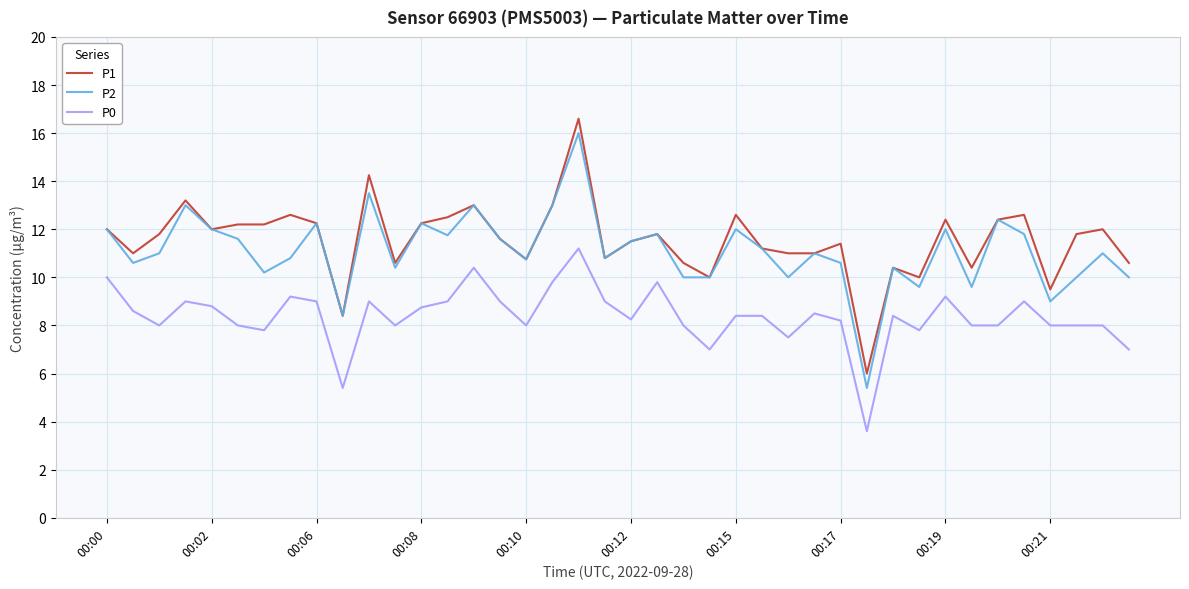

What is the smallest value displayed?

3.6